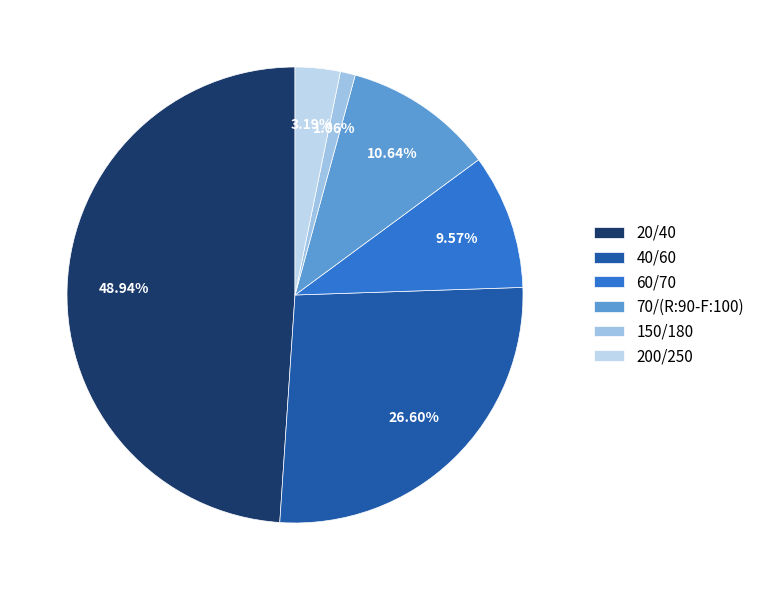

To the nearest percent, what is the average slice percentage?

17%